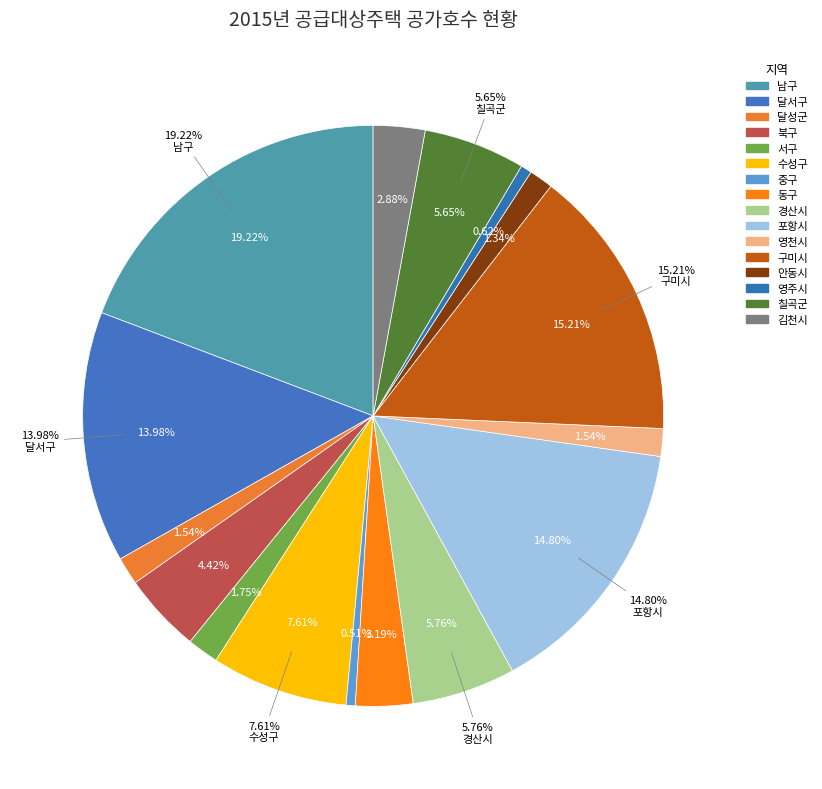

What percentage is NOT represented by 서구?

98.3%